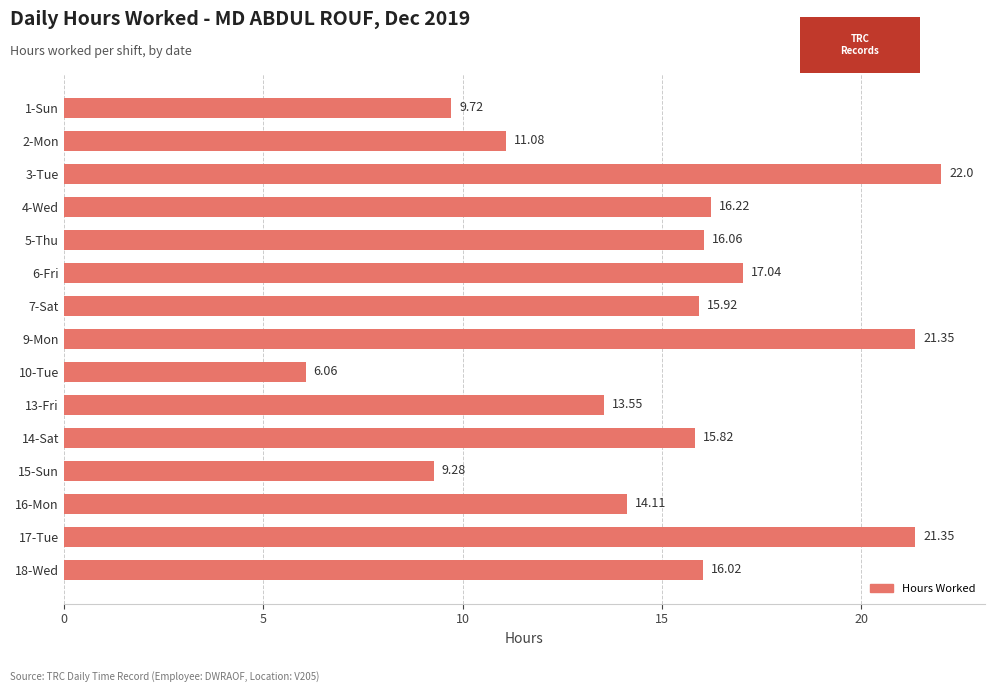

At which label is the value closest to 14?

16-Mon